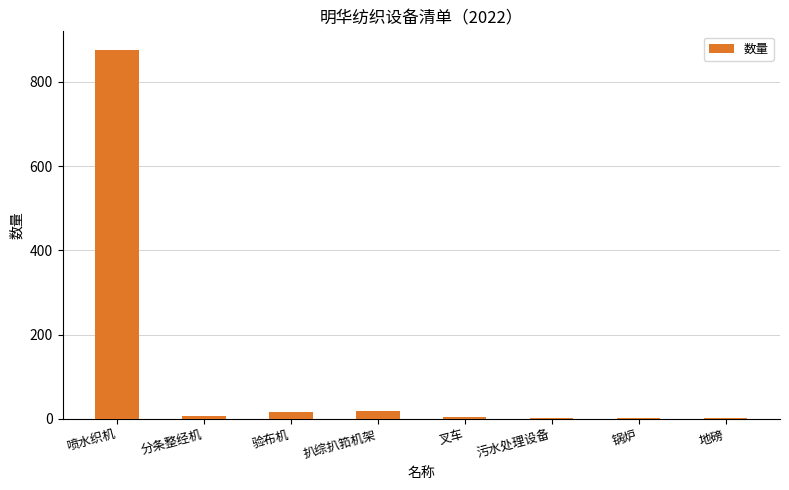

How many series are shown in this chart?

1